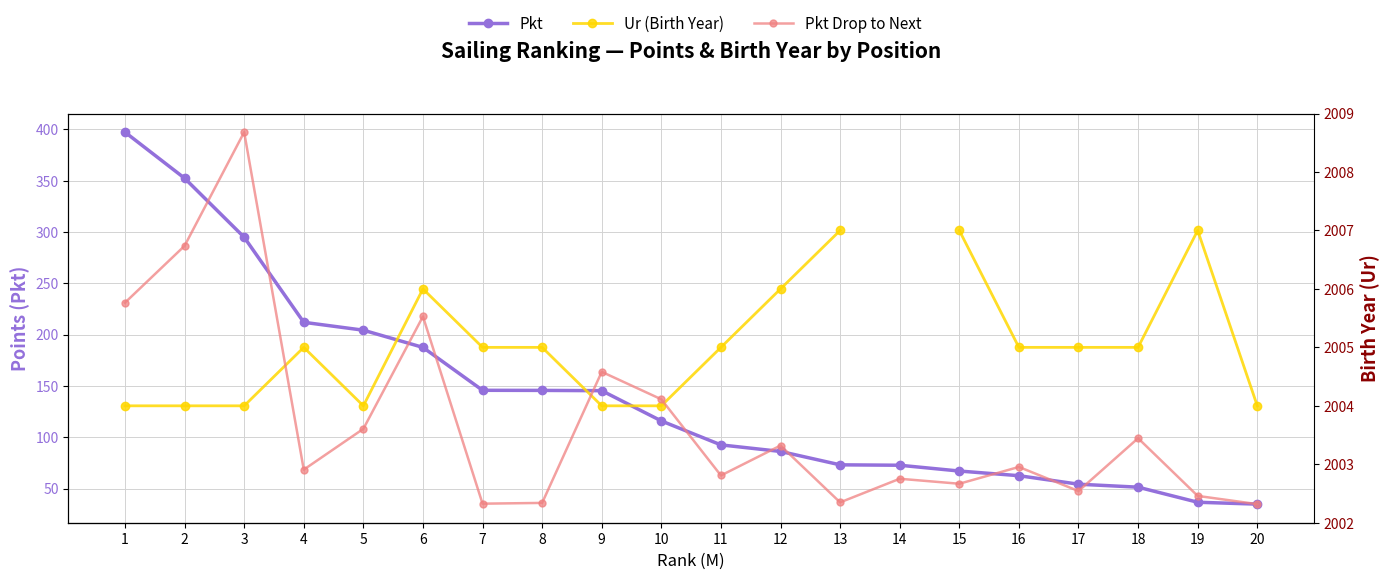

The Pkt Drop to Next series shows 5.7 at 14. True or false?

True